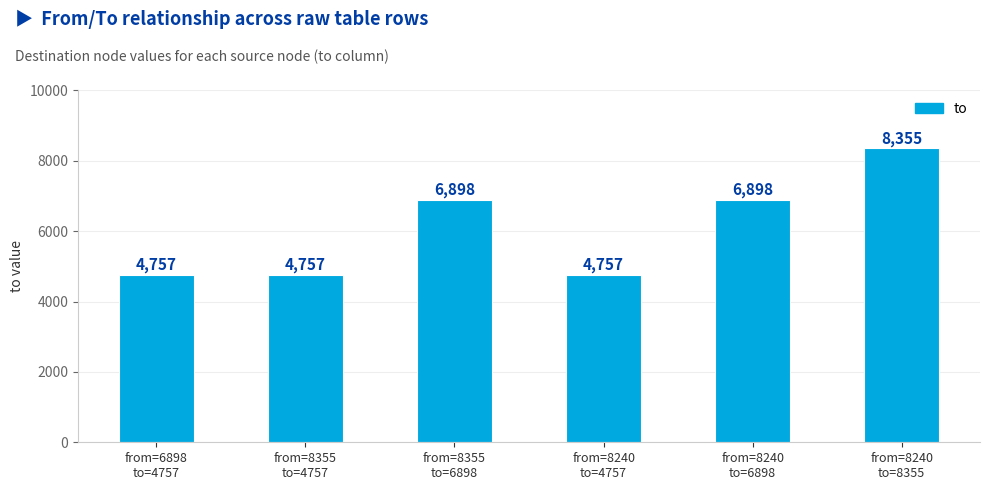

What is the smallest value displayed?

4757